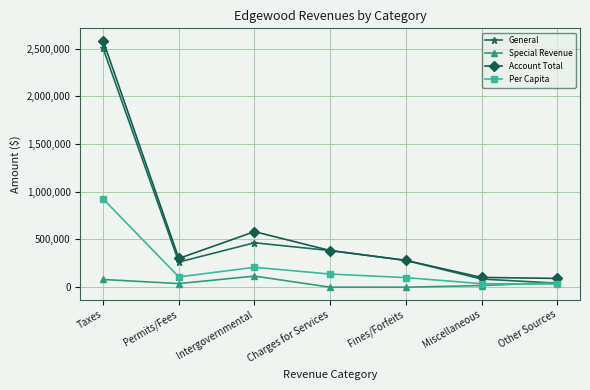

What is the greatest value displayed?

2582420